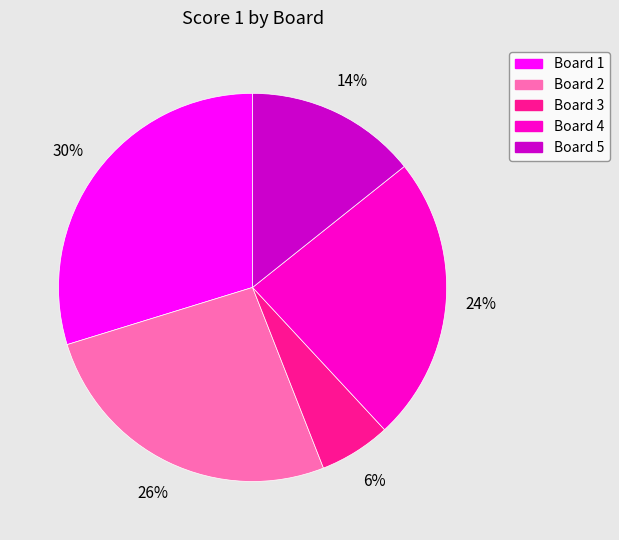

To the nearest percent, what is the combined percentage of Board 5 and Board 1?

44%